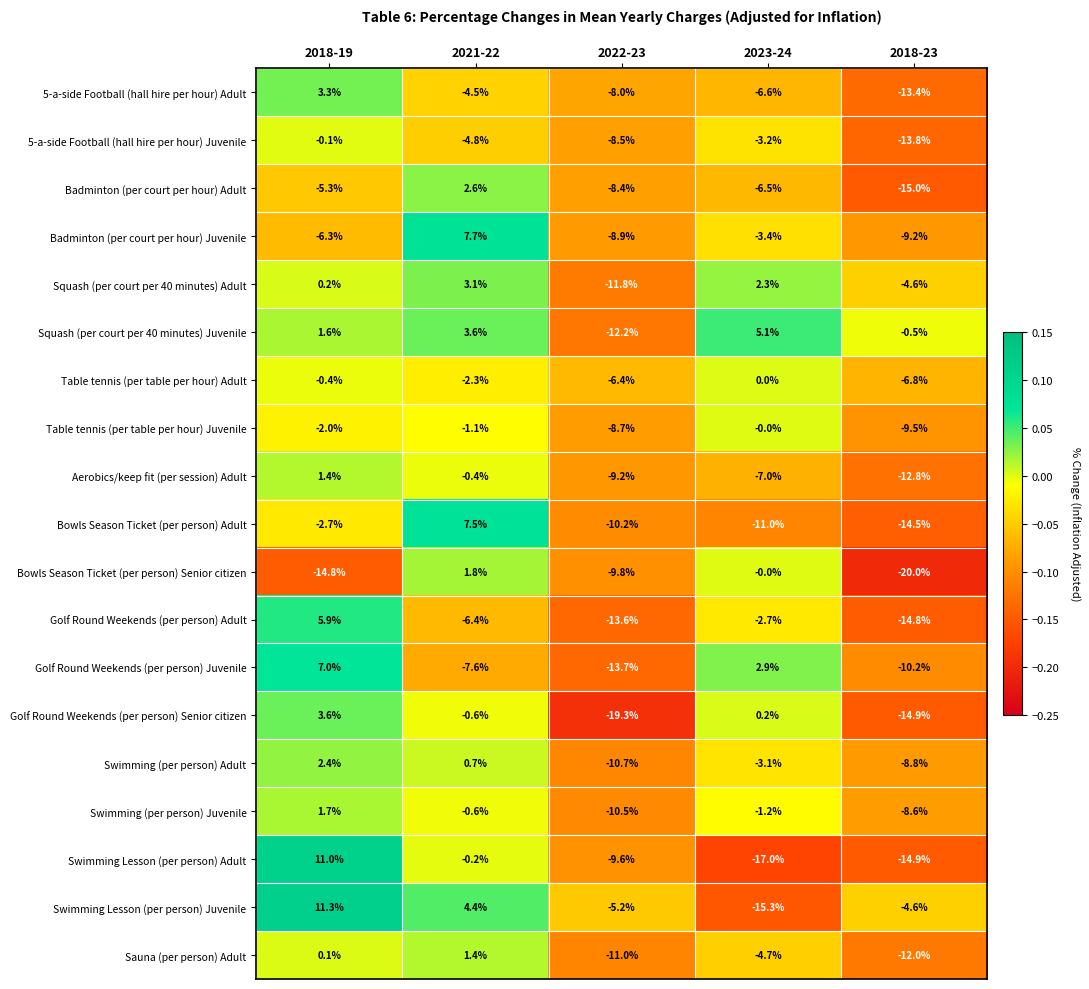

How many distinct data groups are displayed?

19